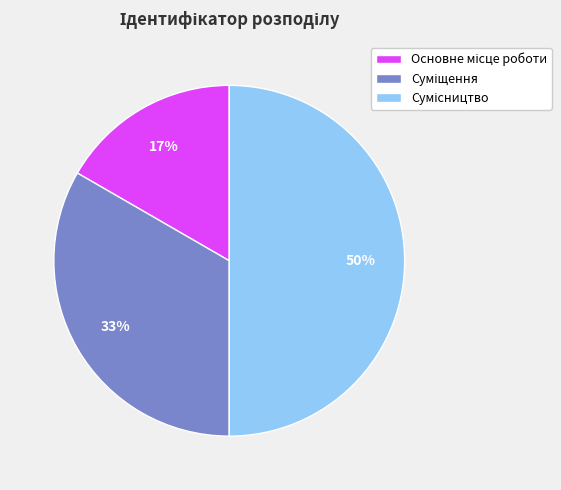

To the nearest percent, what is the average slice percentage?

33%